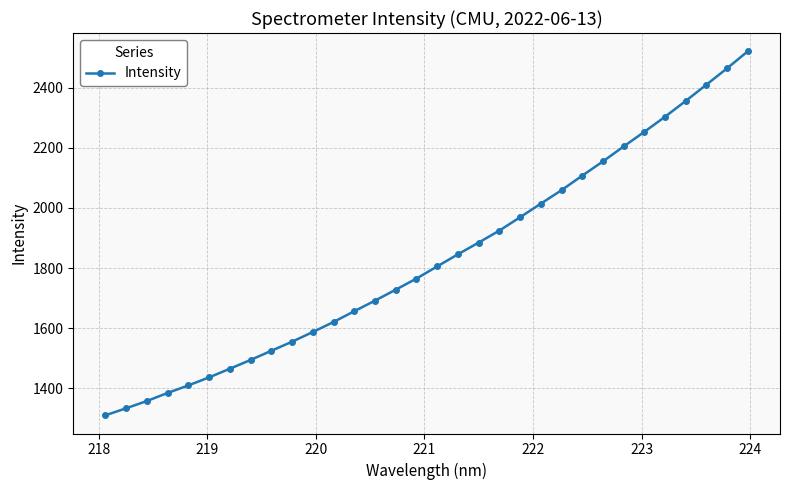

How many values exceed 1805?

16